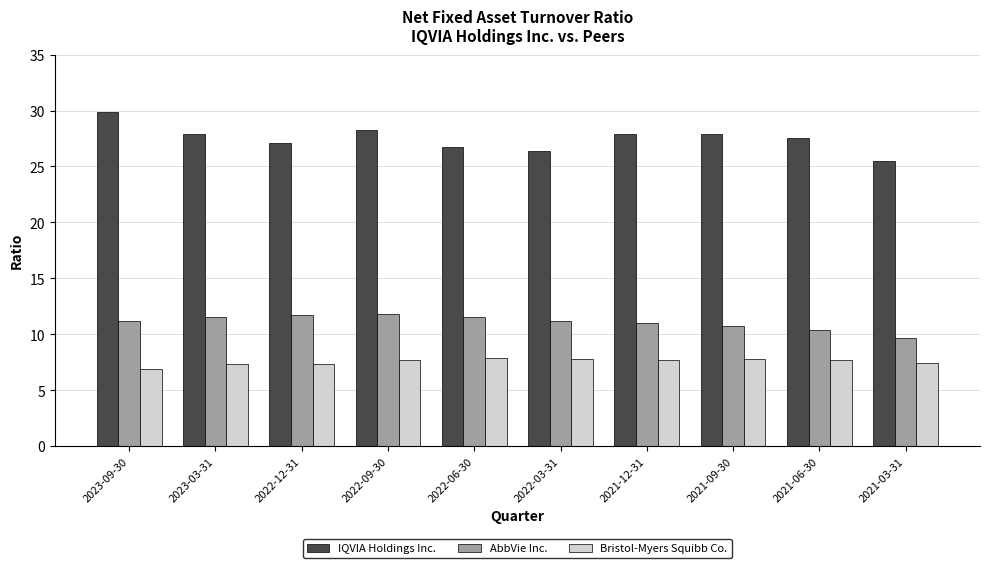

At which label does AbbVie Inc. first exceed 11?

2023-09-30